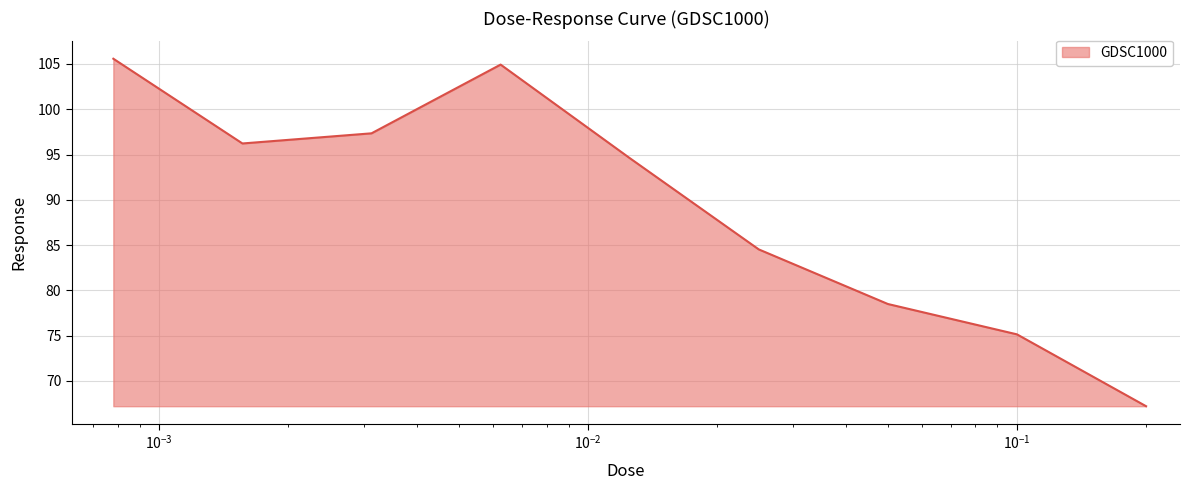

What is the difference between the maximum and minimum values?

38.4